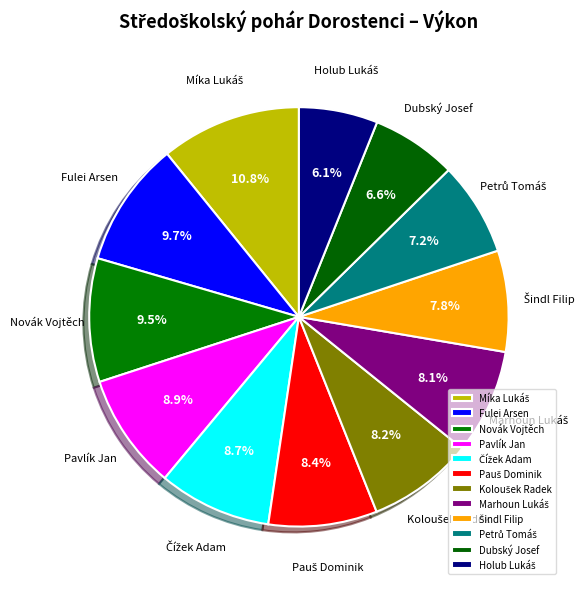

Is there any slice that represents more than half of the pie?

No